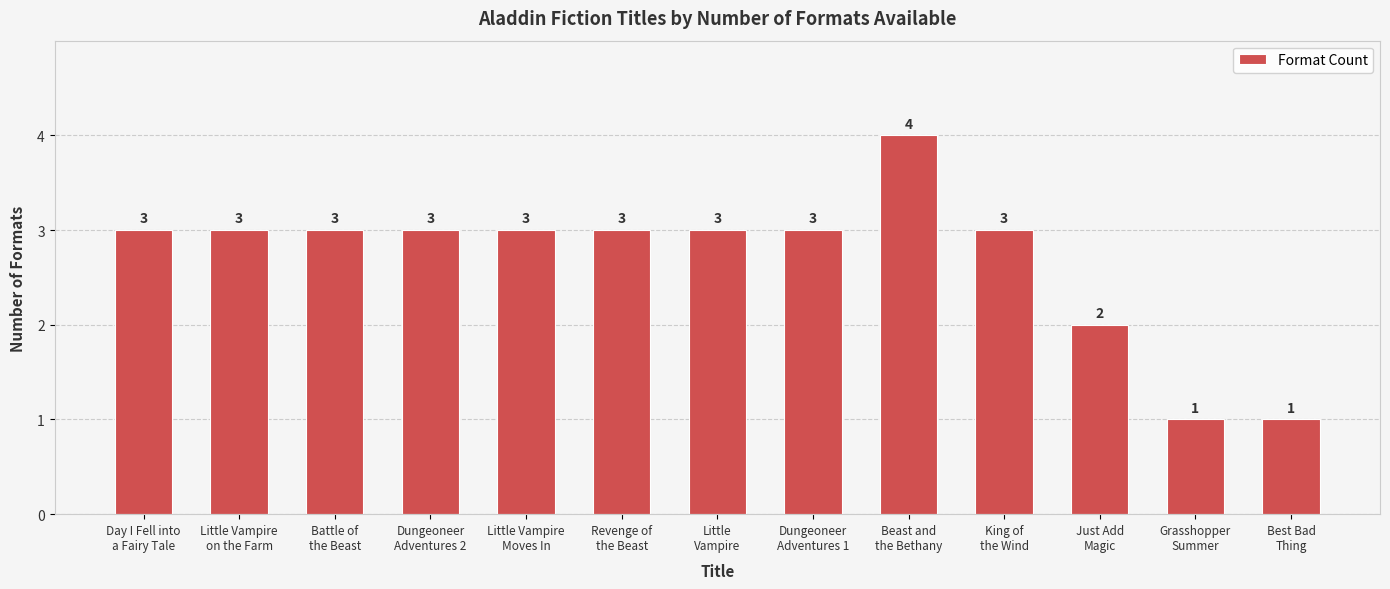

What is the label of the 4th bar from the right?

King of
the Wind